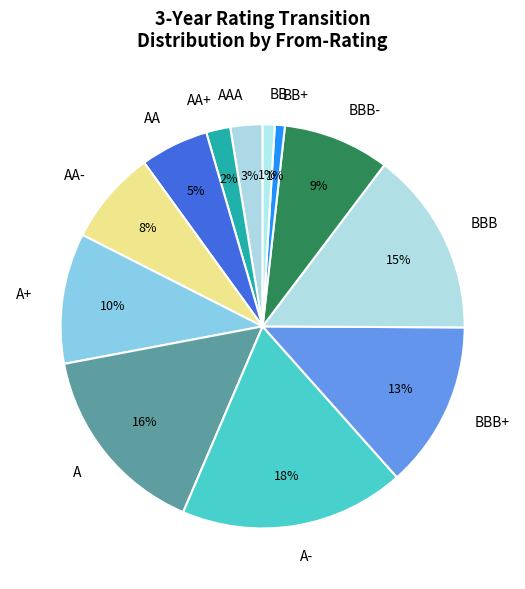

Count the number of slices in the pie.

12